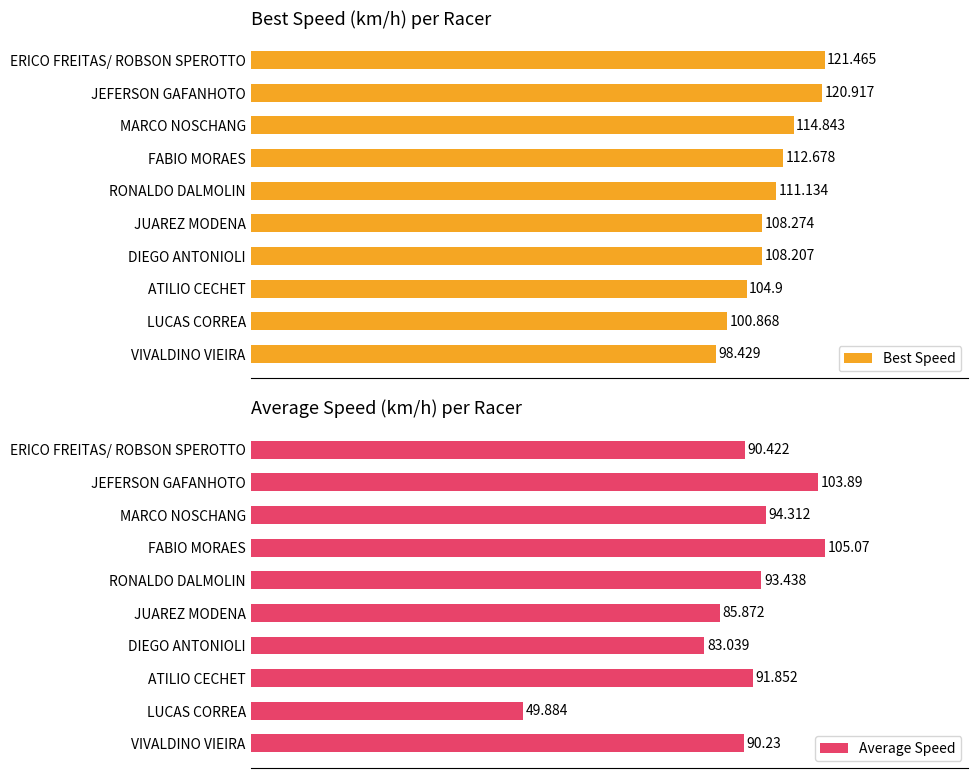

Which series has the largest total across all categories?

Best Speed